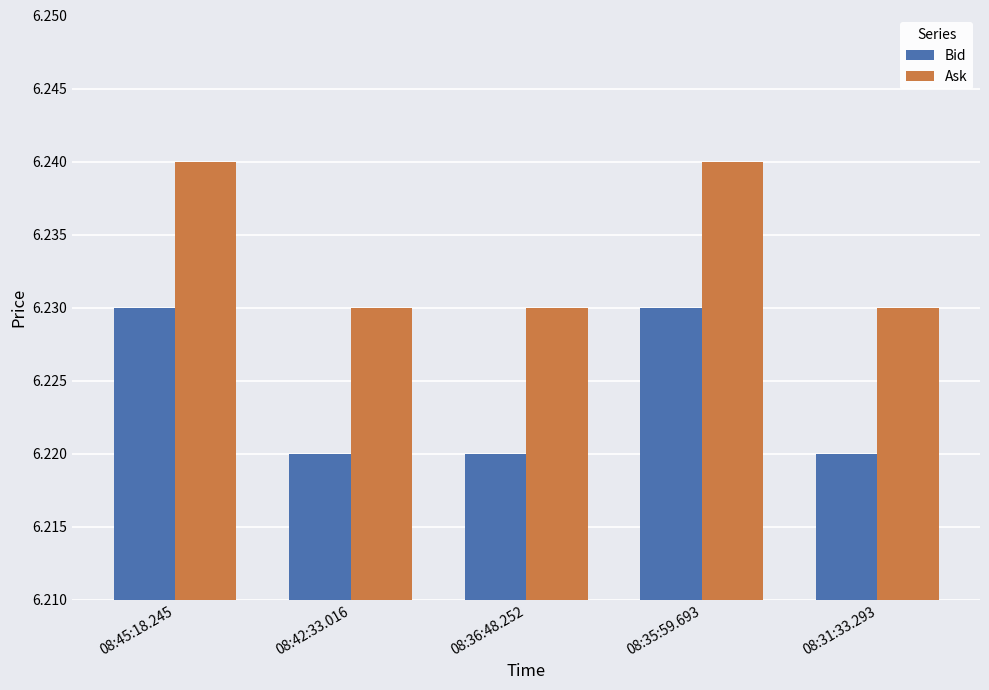

Count the Ask values in the range 6 to 7.

5